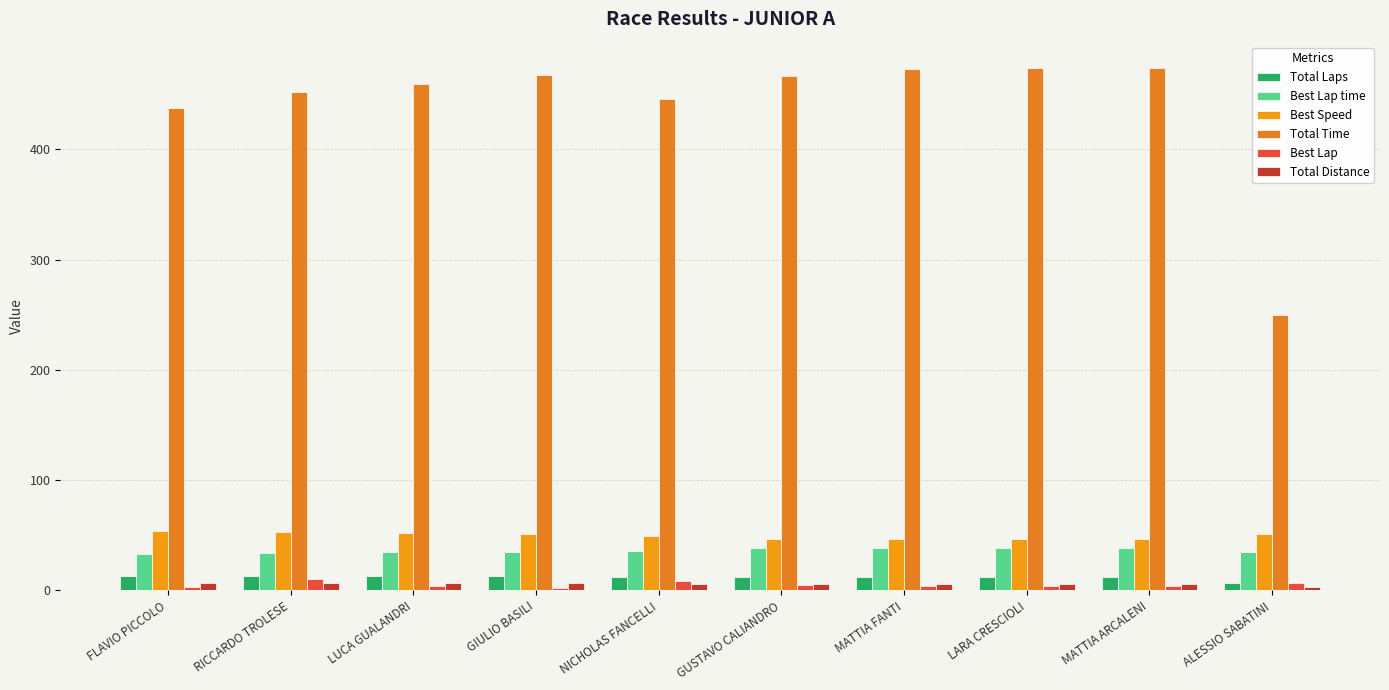

True or false: Best Lap time has a value of 15.1 at LUCA GUALANDRI.

False